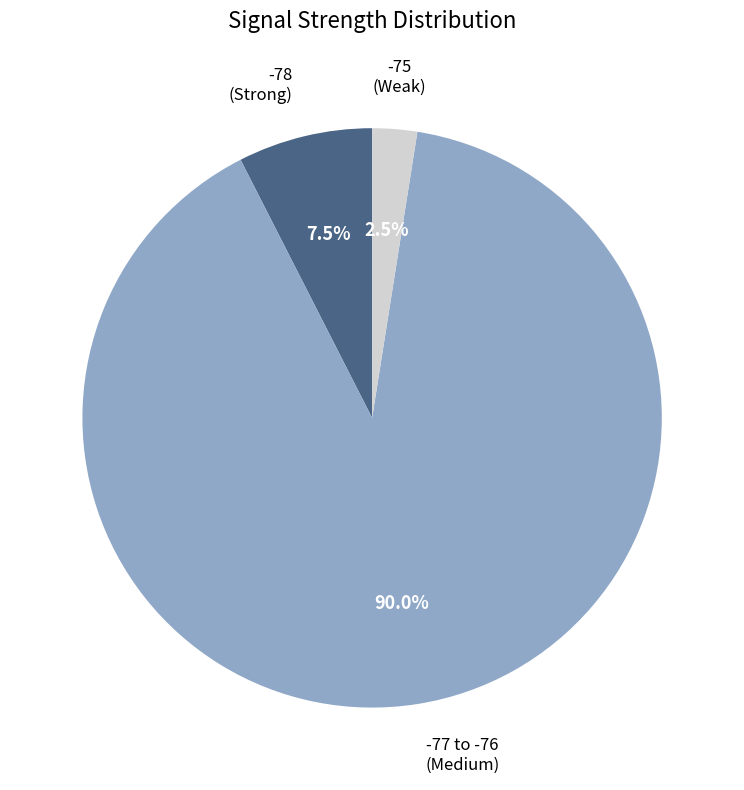

Count the number of slices in the pie.

3